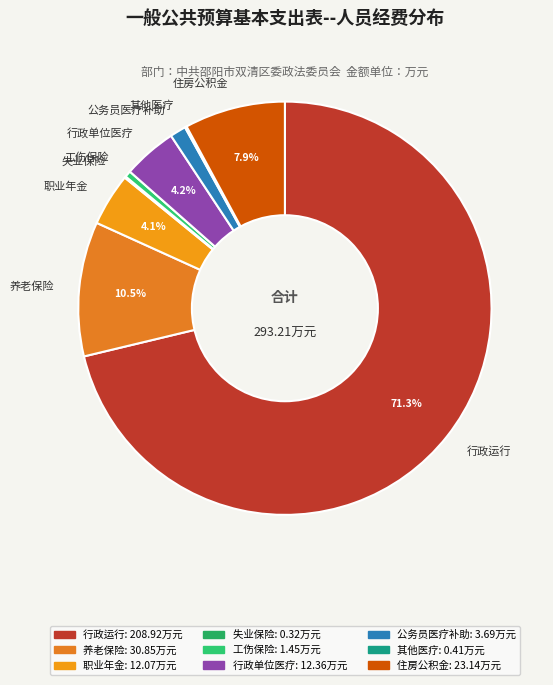

What is the ratio of the value at 行政单位医疗 to the value at 职业年金?

1.0